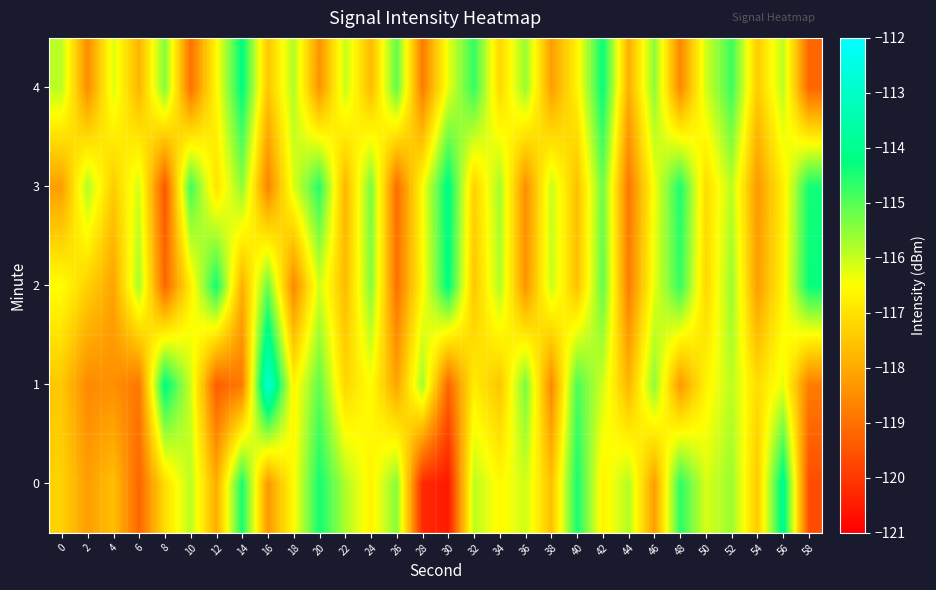

At 54, list the series in order from smallest to largest.

3, 2, 0, 4, 1